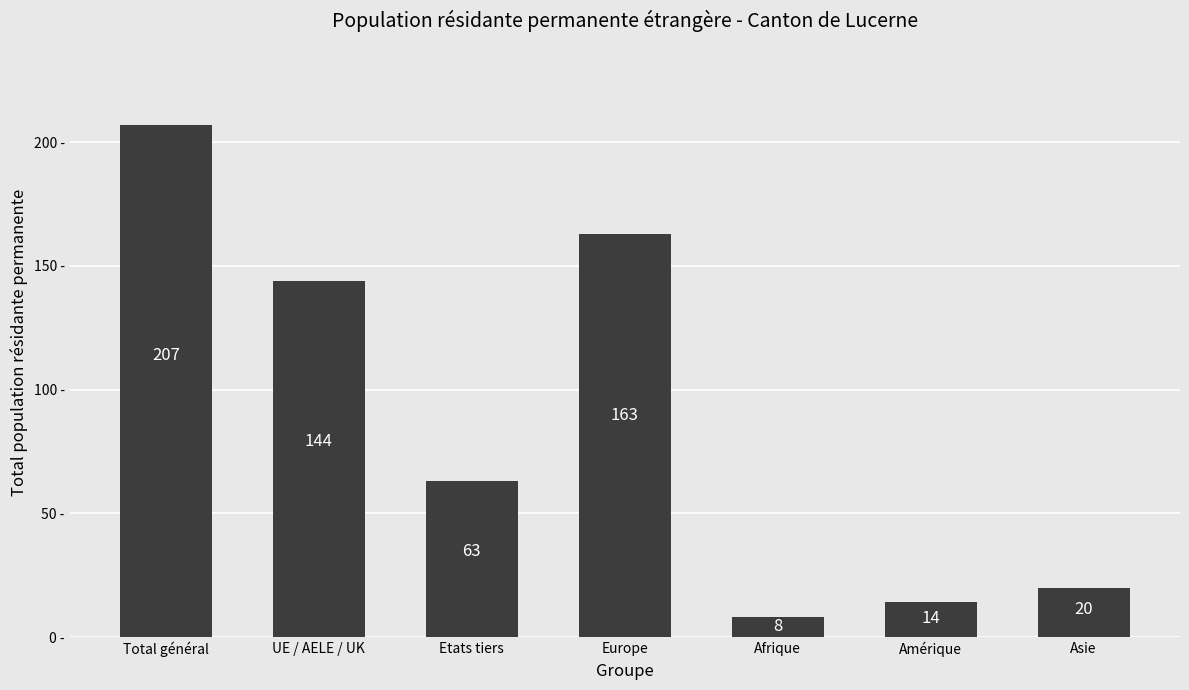

What is the maximum value shown in the chart?

207